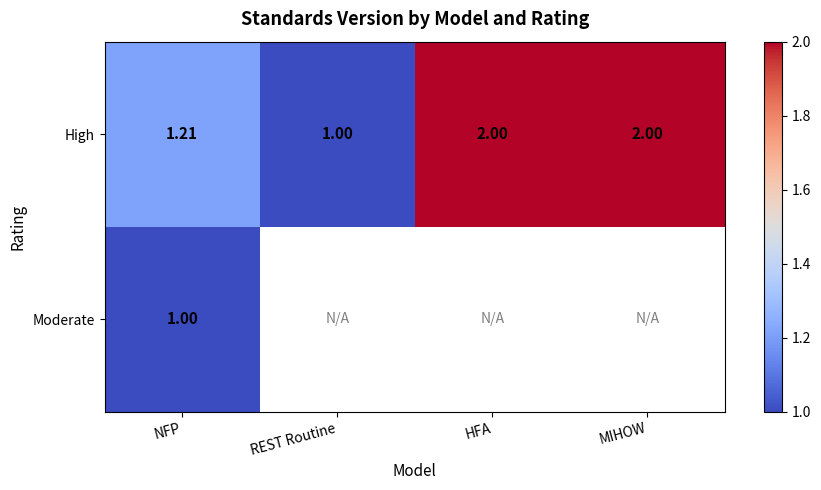

Where is High nearest to the value 1?

REST Routine